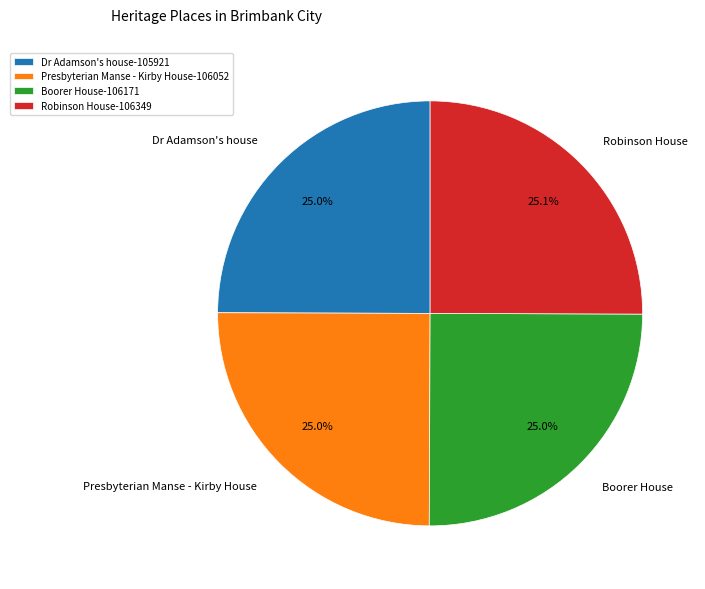

To the nearest percent, what portion does Dr Adamson's house represent?

25%